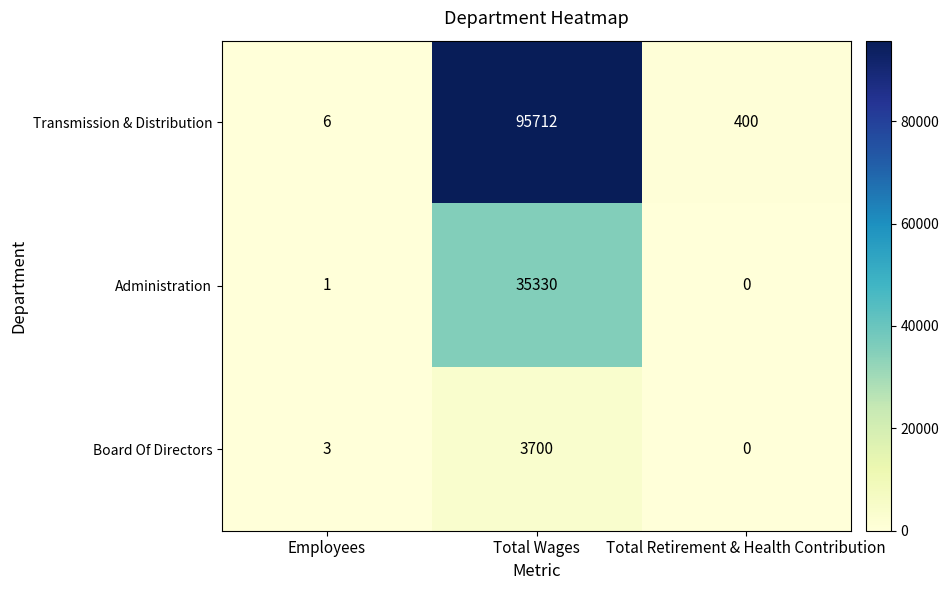

What is the difference between the Administration values at Total Wages and Employees?

35329